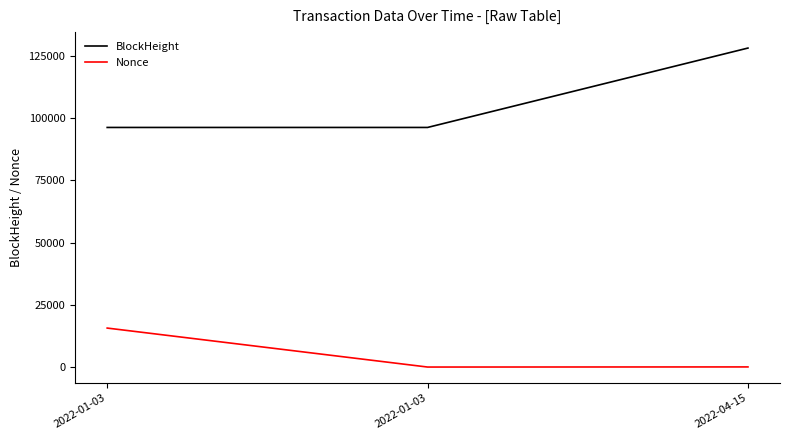

What are all the series names shown in the legend?

BlockHeight, Nonce